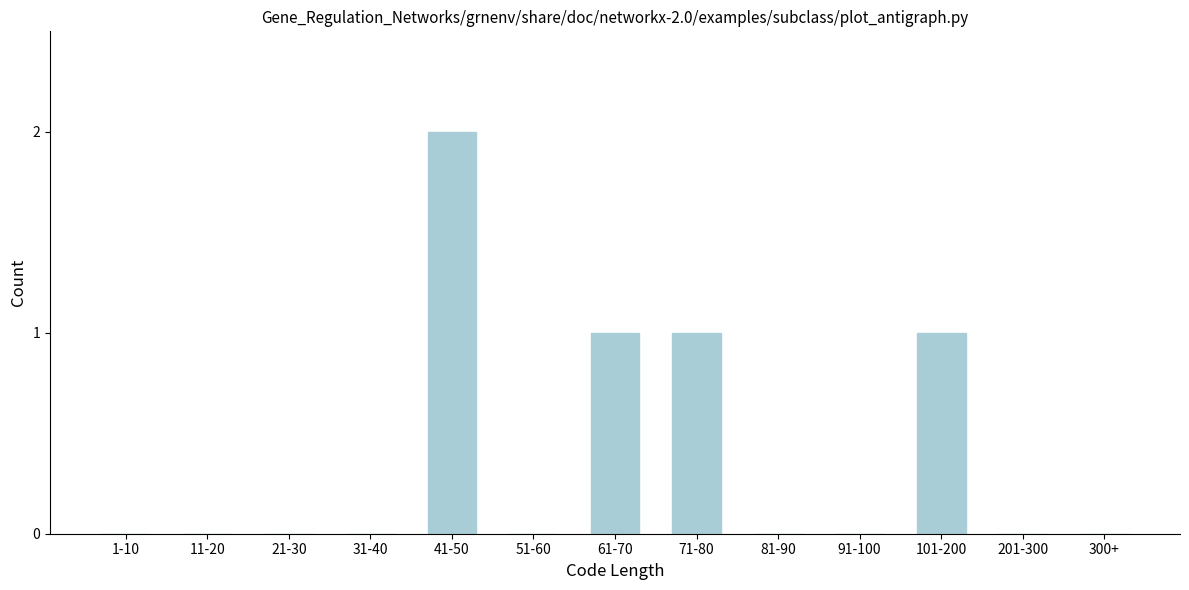

Reading left to right, extract all data points from this chart.

1-10=0	11-20=0	21-30=0	31-40=0	41-50=2	51-60=0	61-70=1	71-80=1	81-90=0	91-100=0	101-200=1	201-300=0	300+=0